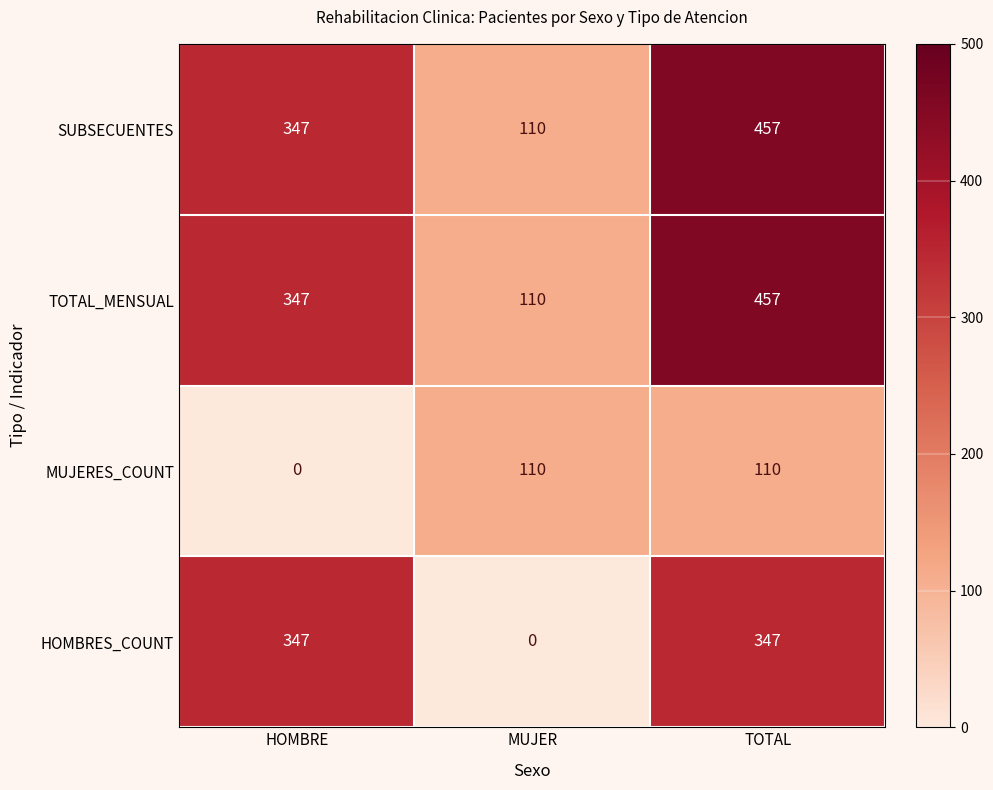

How many distinct data groups are displayed?

4